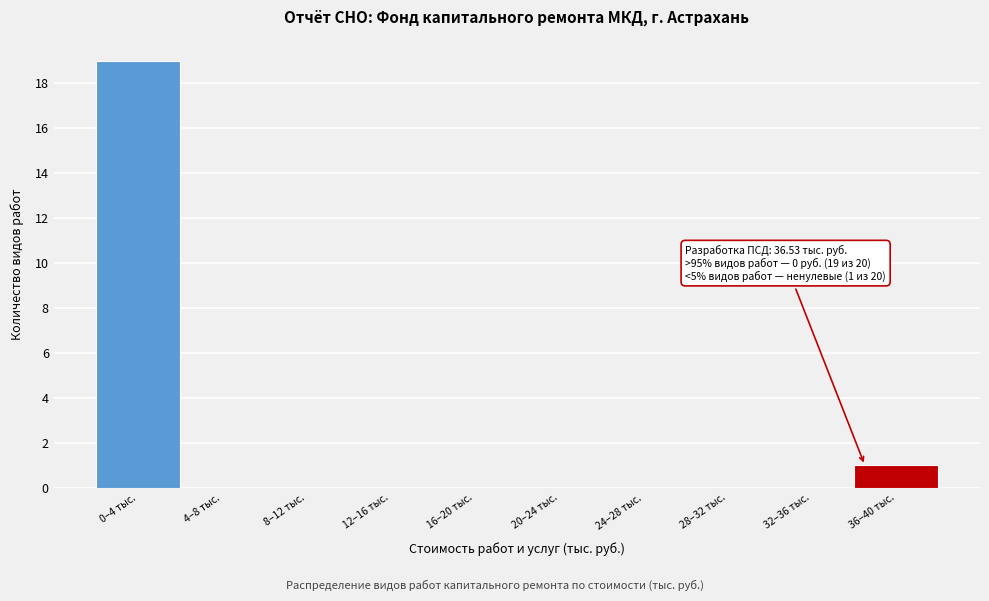

Reading right to left, list all the values displayed in this chart.

36–40 тыс.=1	32–36 тыс.=0	28–32 тыс.=0	24–28 тыс.=0	20–24 тыс.=0	16–20 тыс.=0	12–16 тыс.=0	8–12 тыс.=0	4–8 тыс.=0	0–4 тыс.=19